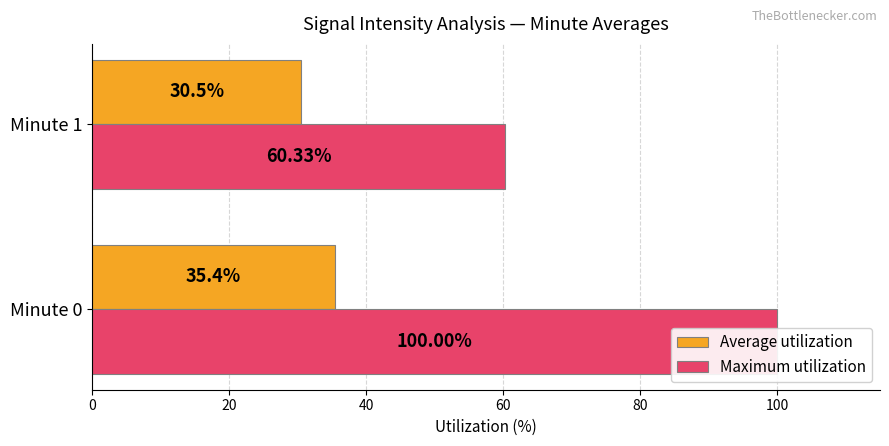

Which series changed the most between Minute 0 and Minute 1?

Maximum utilization